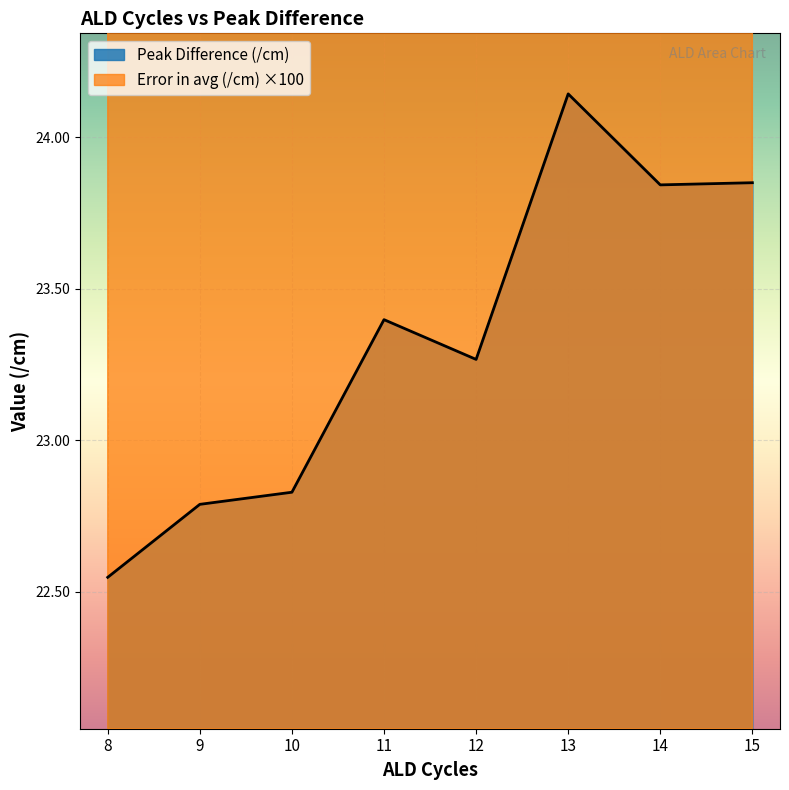

True or false: Peak Difference (/cm) and Error in avg (/cm) intersect in this chart.

False